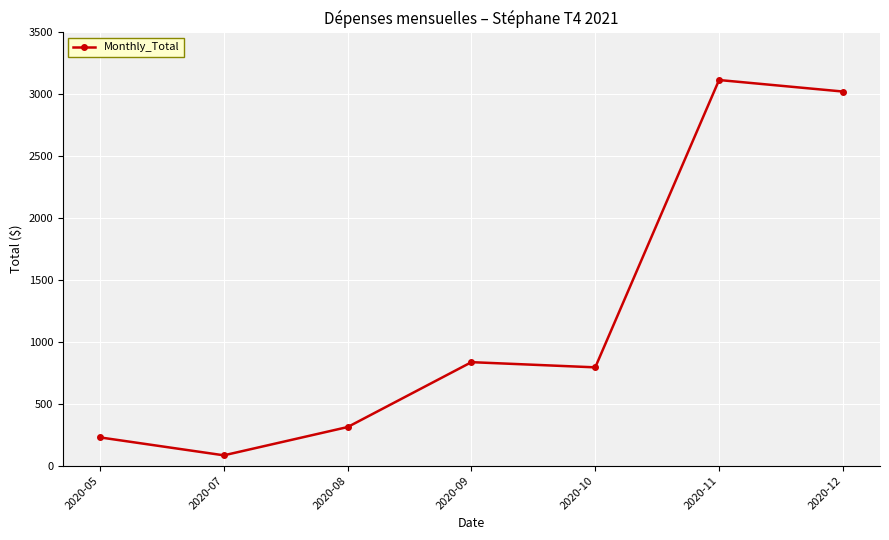

Rank the categories by value from highest to lowest.

2020-11, 2020-12, 2020-09, 2020-10, 2020-08, 2020-05, 2020-07